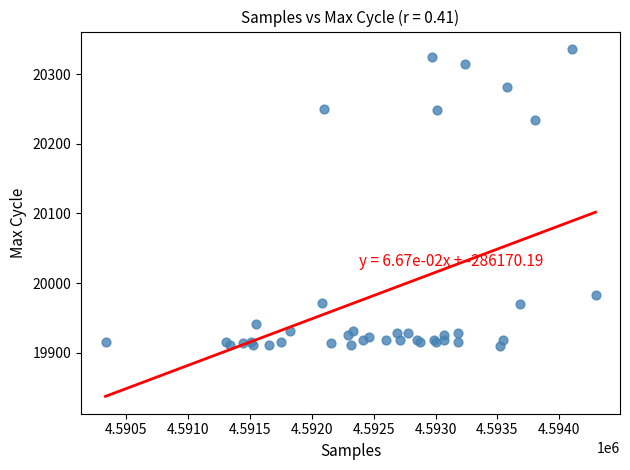

What Y value in the scatter plot is closest to 20123?

20234